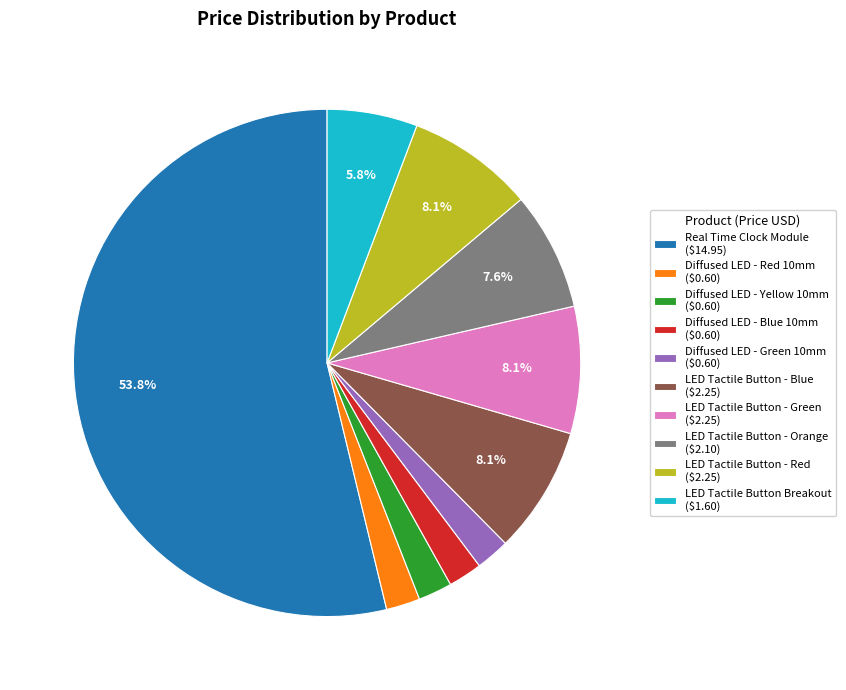

Does any single category account for the majority?

Yes